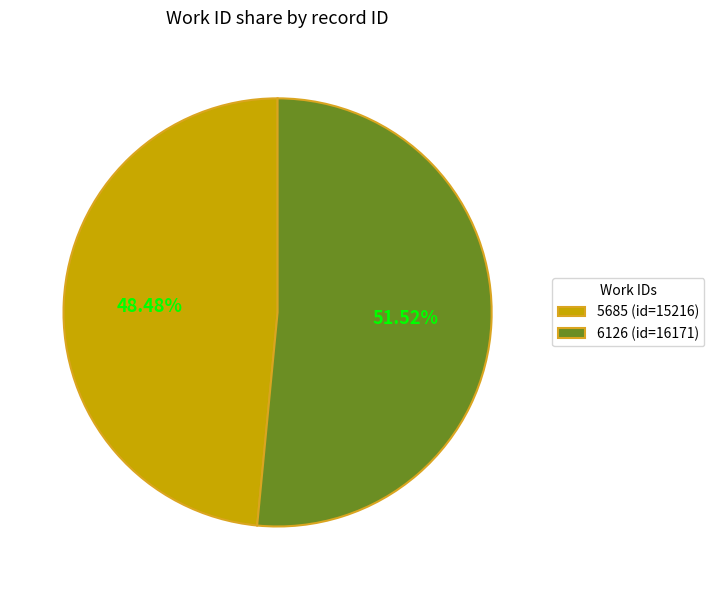

What percentage is the 6126 slice, to the nearest percent?

52%